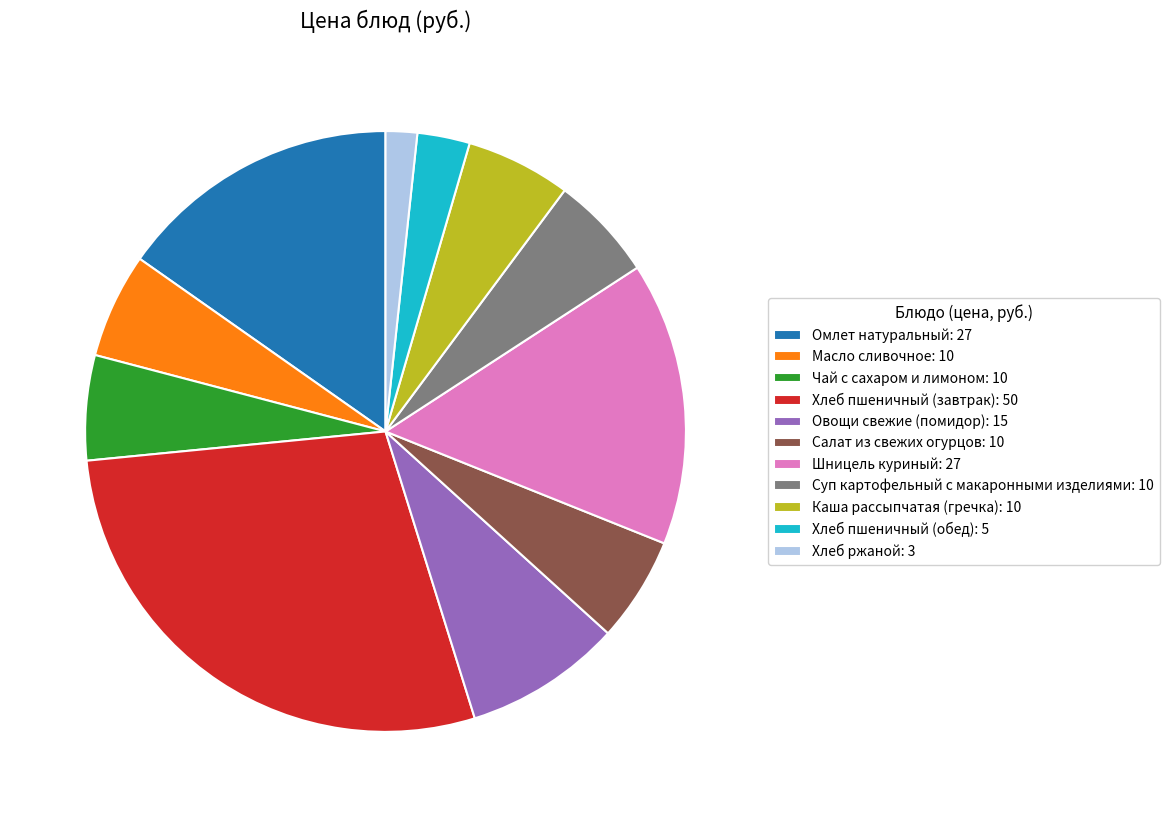

Combined, do Омлет натуральный: 27 and Суп картофельный с макаронными изделиями: 10 account for over 50%?

No